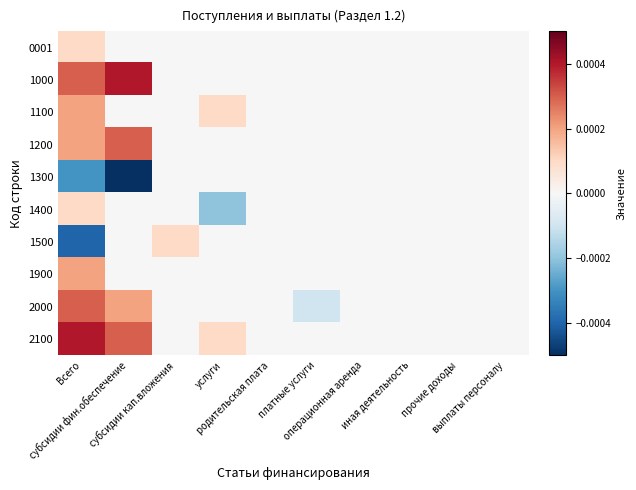

Which category has the lowest value across all series?

субсидии фин.обеспечение